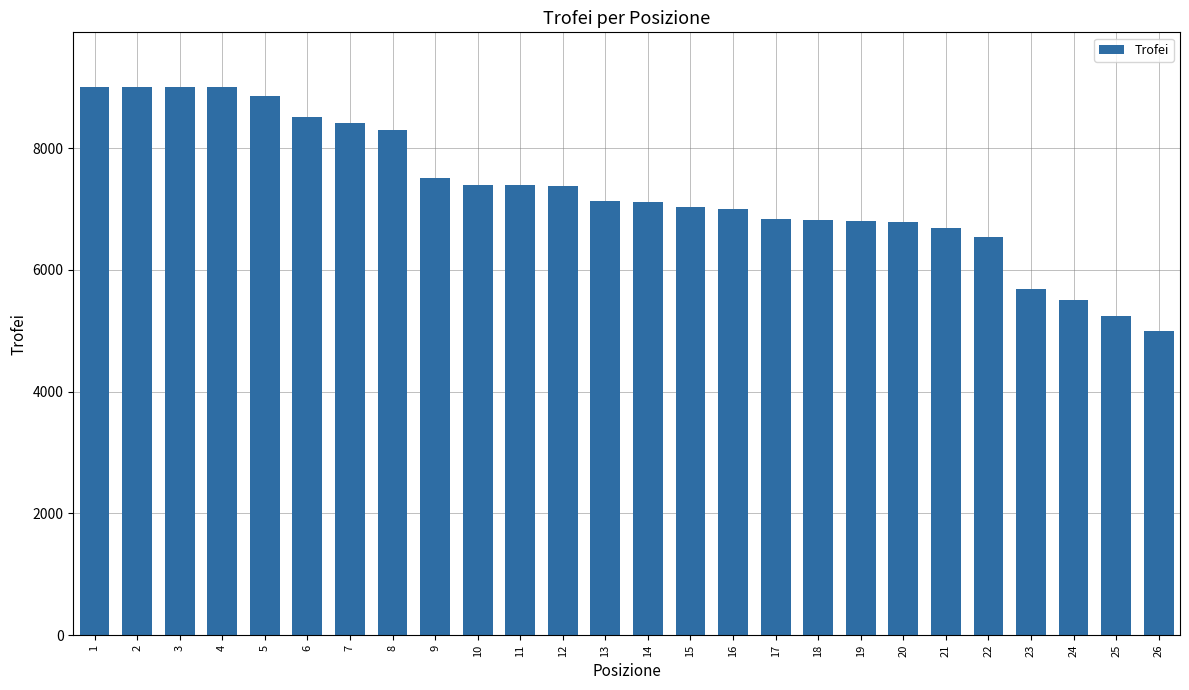

What is the sum of the values at 10 and 24?

12904